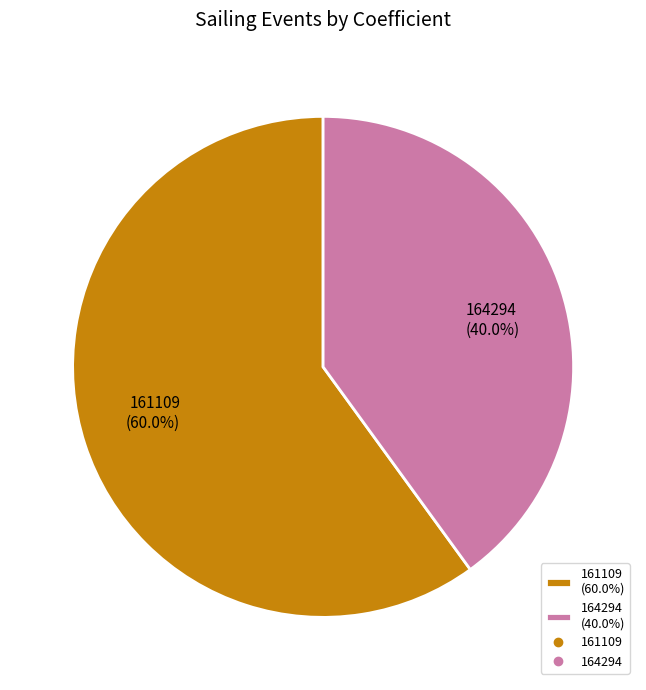

To the nearest percent, what is the difference between the largest and smallest slice percentages?

20%